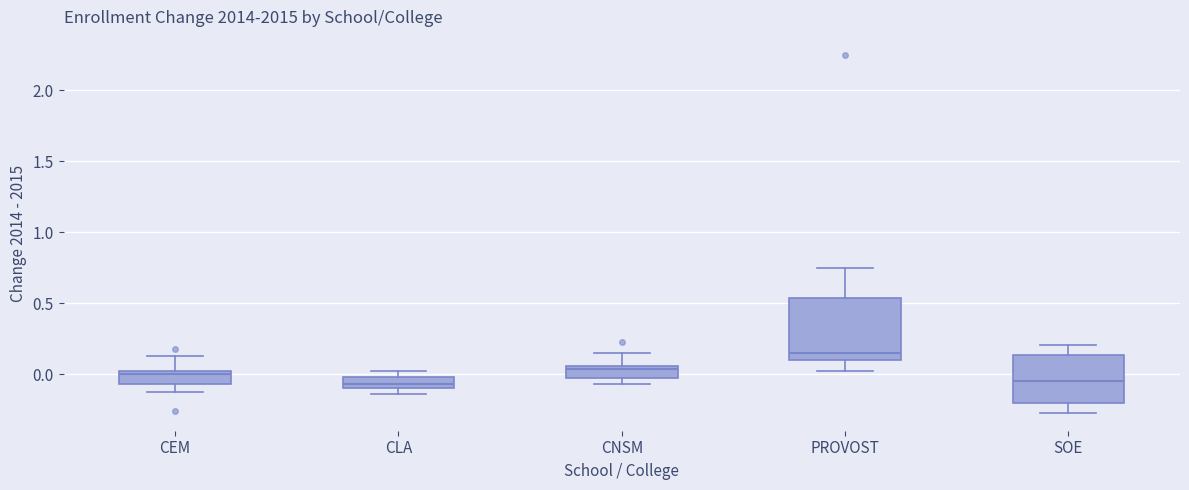

Where is the upper edge of the box for SOE on the y-axis? The values are not printed on the chart, so give them approximately, as read against the axis.

0.15